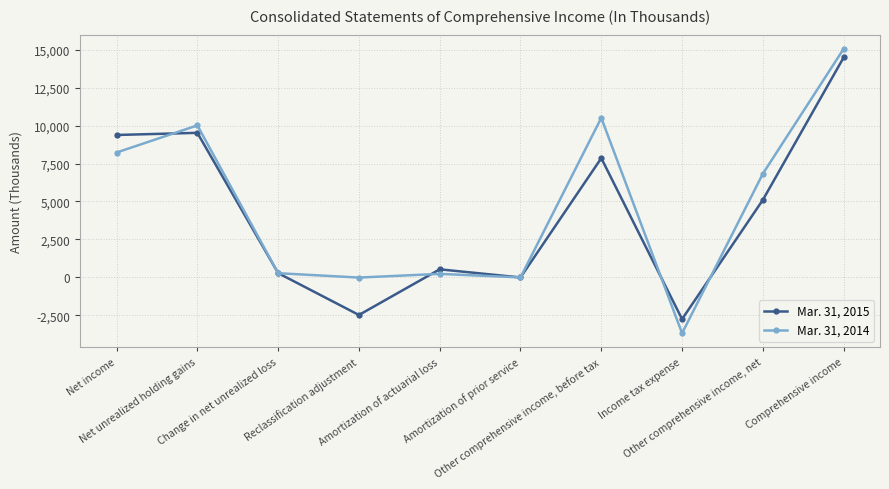

What is the approximate value of Mar. 31, 2014 at Net income, to the nearest 10?

8220